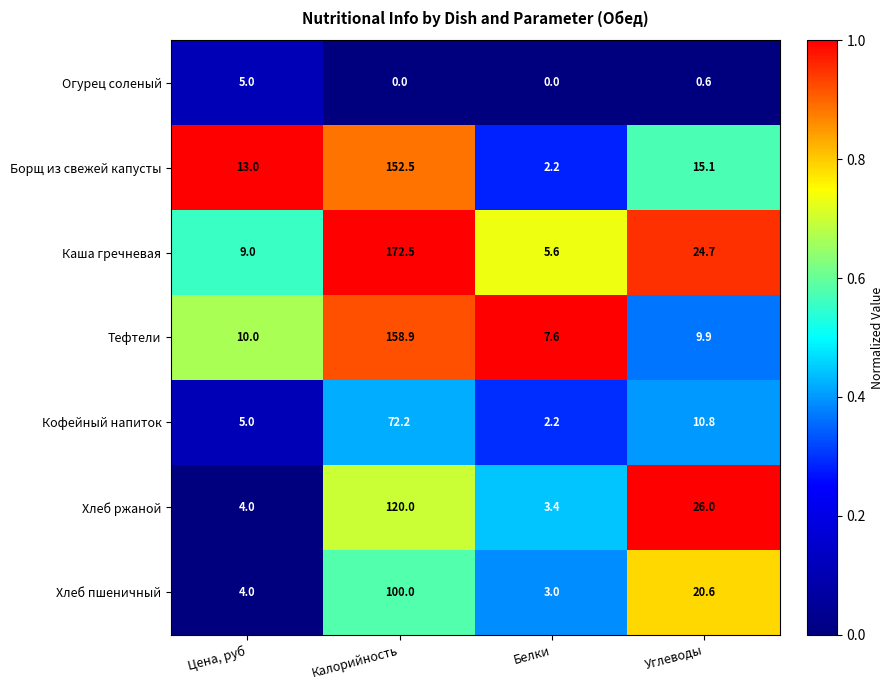

What is the approximate value of Огурец соленый at Цена, руб?

5.0